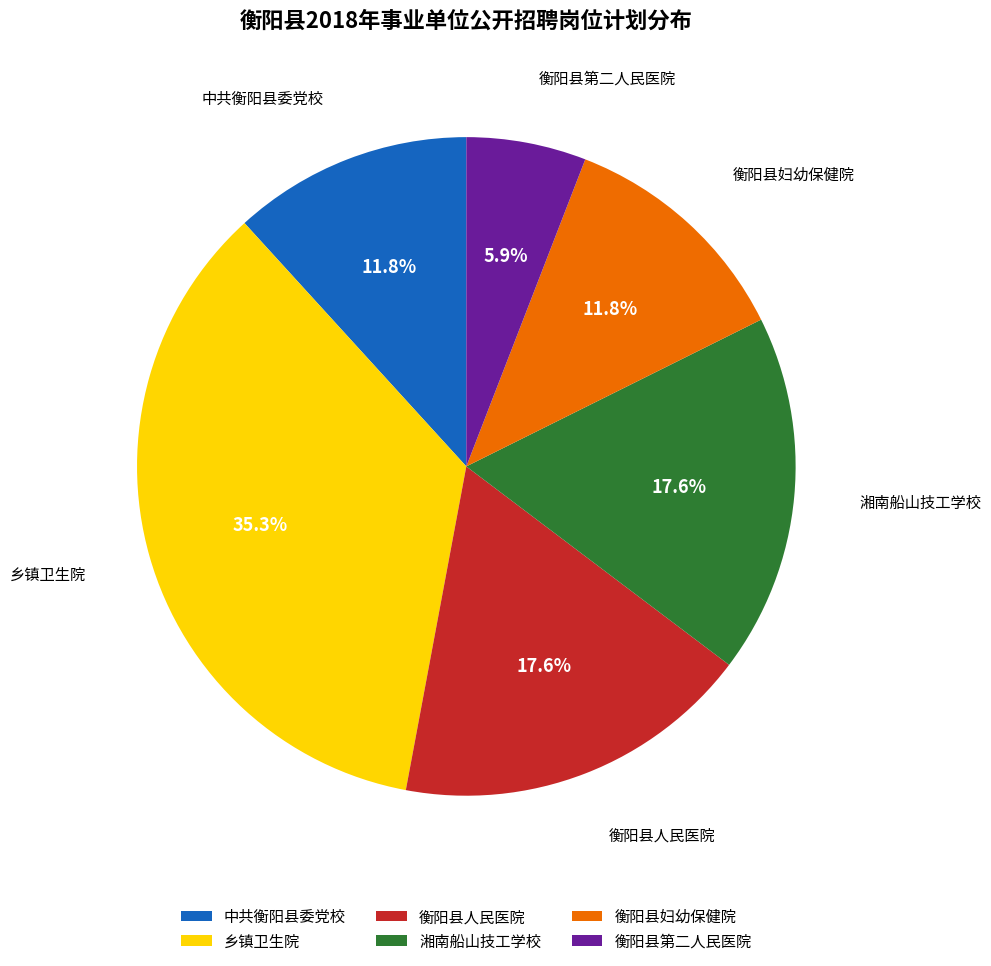

Is there a majority slice in this chart?

No